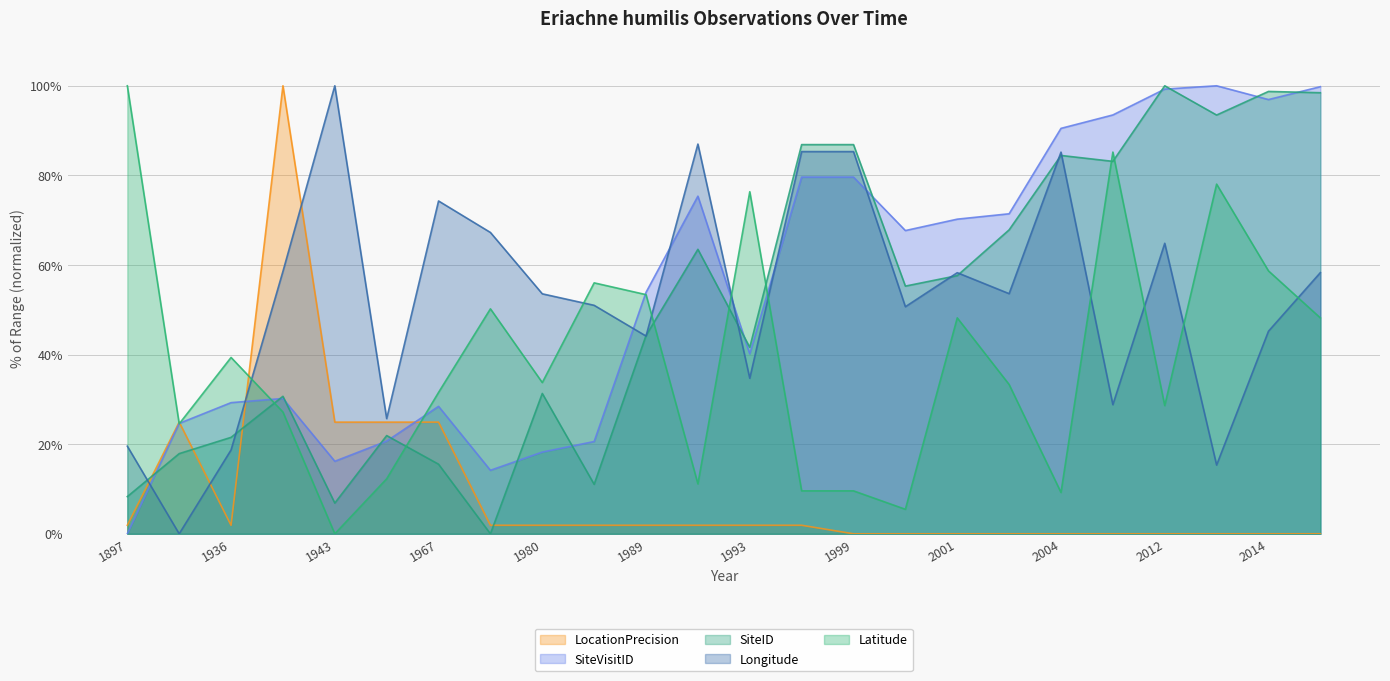

What is the sum of all SiteID values?

1227.2